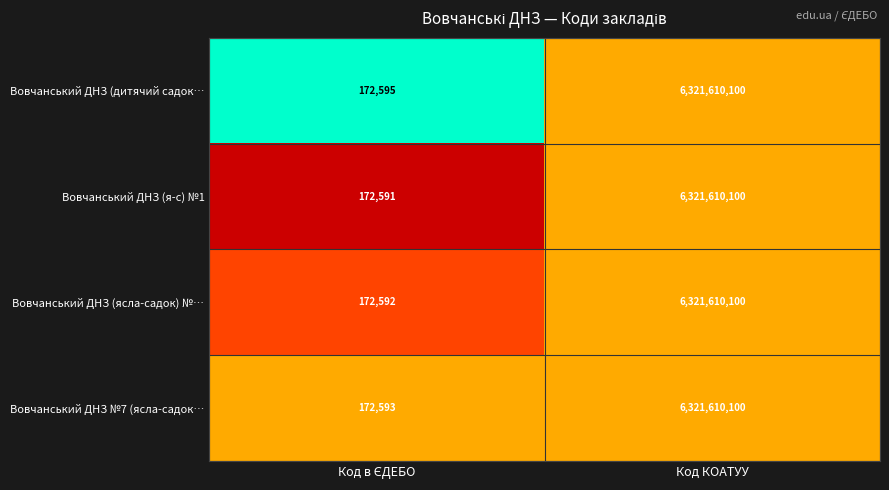

At which category is the sum across all series the highest?

Код КОАТУУ